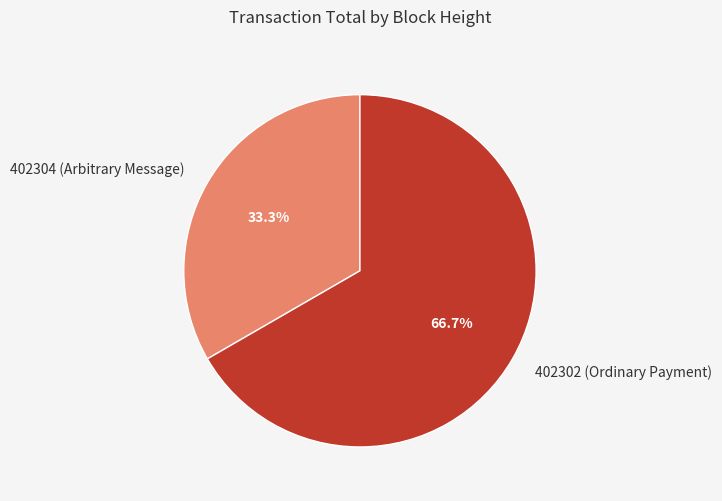

What portion of the pie excludes 402304?

66.7%